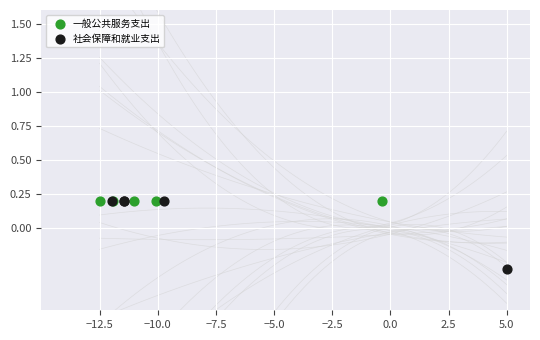

Which series reaches the minimum Y coordinate?

社会保障和就业支出